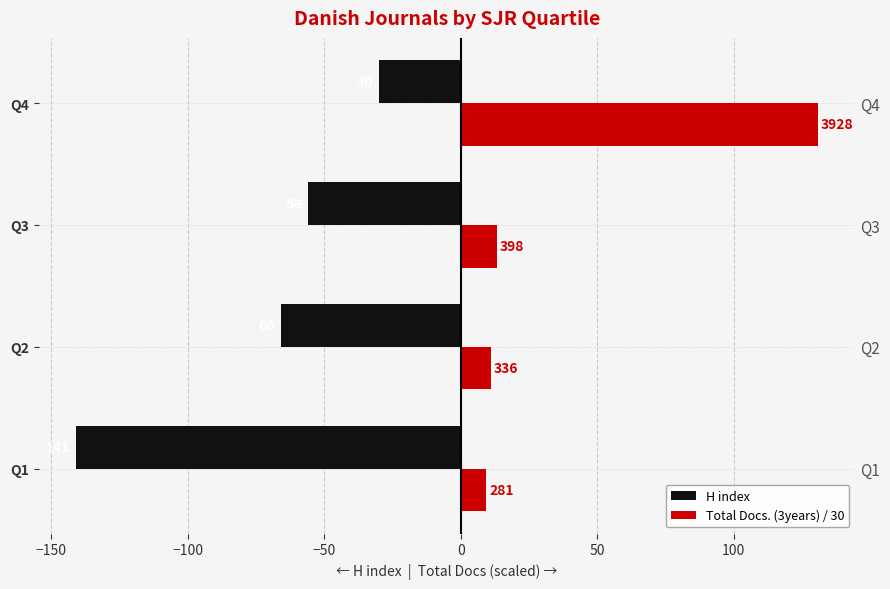

How many values in the Total Docs. (3years) / 30 series are below 13?

2